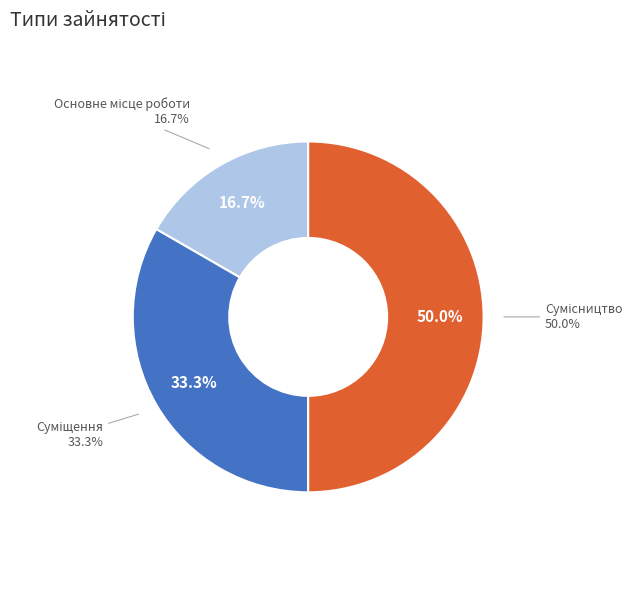

Does Суміщення represent more than half of the total?

No